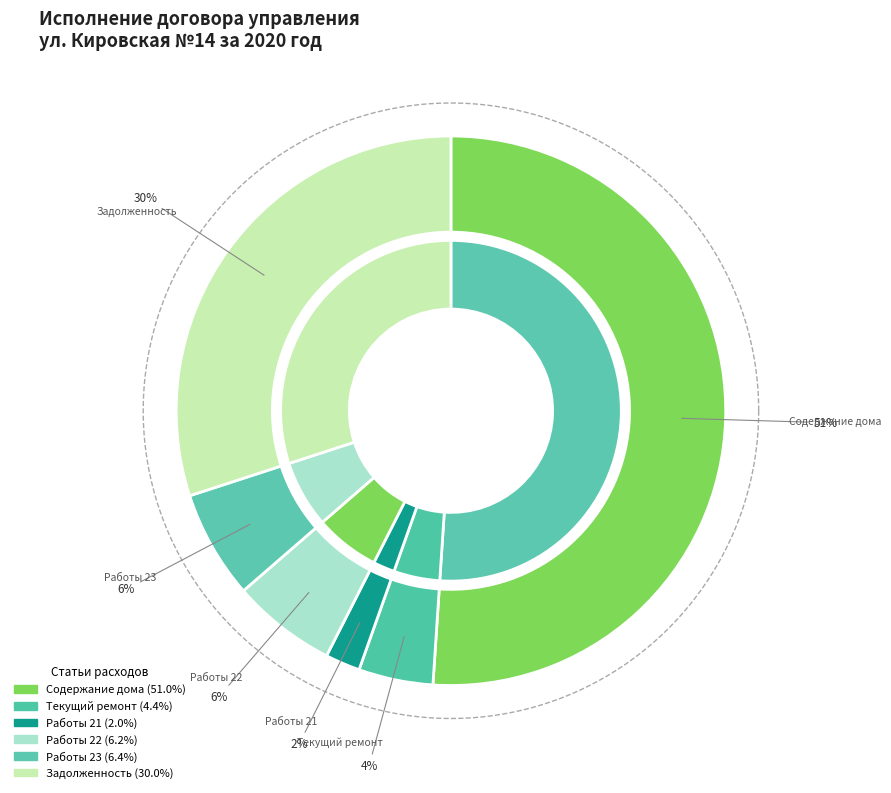

Which slice is the largest?

Содержание дома